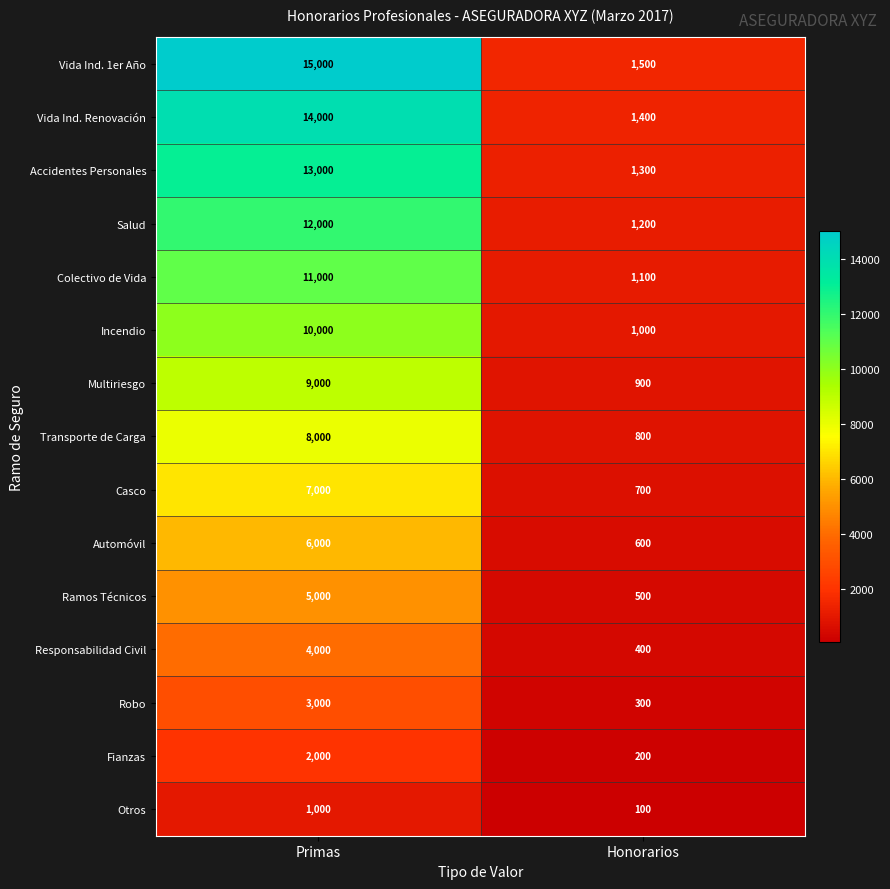

Reading right to left, transcribe all the data shown in this chart.

Vida Ind. 1er Año: Honorarios=1500	Primas=15000
Vida Ind. Renovación: Honorarios=1400	Primas=14000
Accidentes Personales: Honorarios=1300	Primas=13000
Salud: Honorarios=1200	Primas=12000
Colectivo de Vida: Honorarios=1100	Primas=11000
Incendio: Honorarios=1000	Primas=10000
Multiriesgo: Honorarios=900	Primas=9000
Transporte de Carga: Honorarios=800	Primas=8000
Casco: Honorarios=700	Primas=7000
Automóvil: Honorarios=600	Primas=6000
Ramos Técnicos: Honorarios=500	Primas=5000
Responsabilidad Civil: Honorarios=400	Primas=4000
Robo: Honorarios=300	Primas=3000
Fianzas: Honorarios=200	Primas=2000
Otros: Honorarios=100	Primas=1000